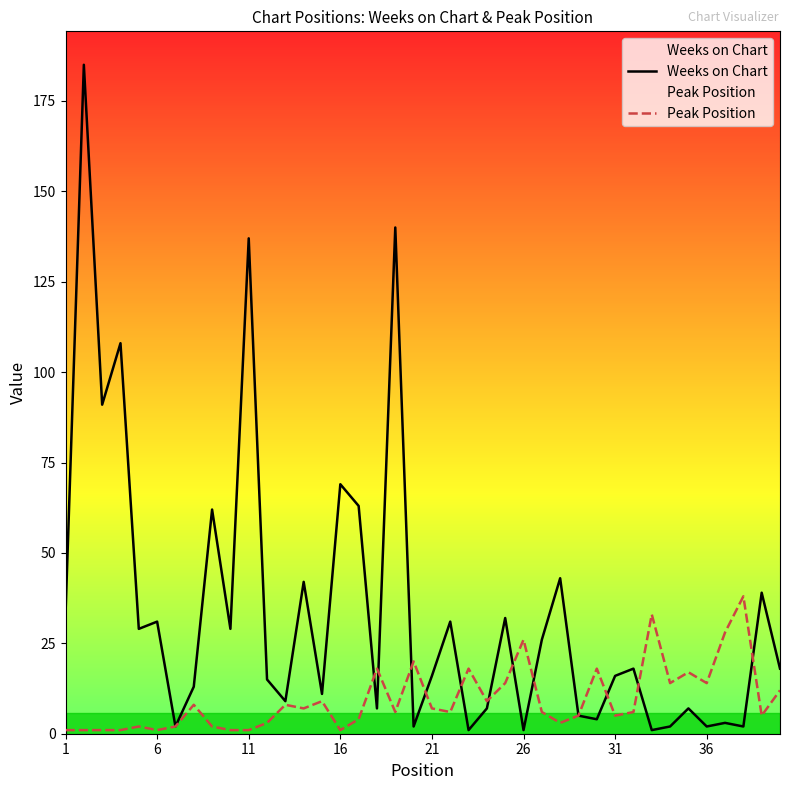

True or false: Peak Position has a value of 14 at 36.

True